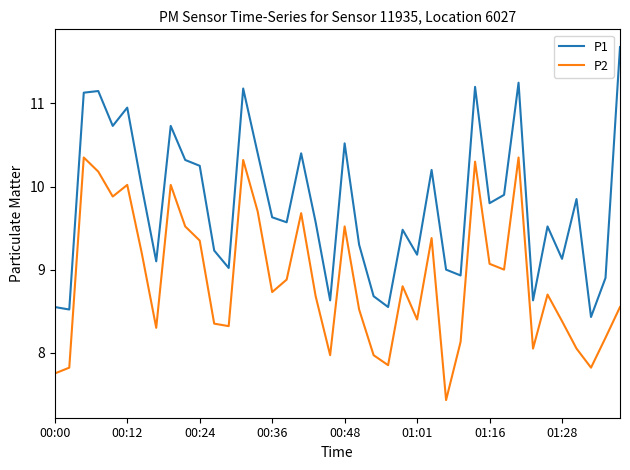

Rank the series by their average value, from highest to lowest.

P1, P2